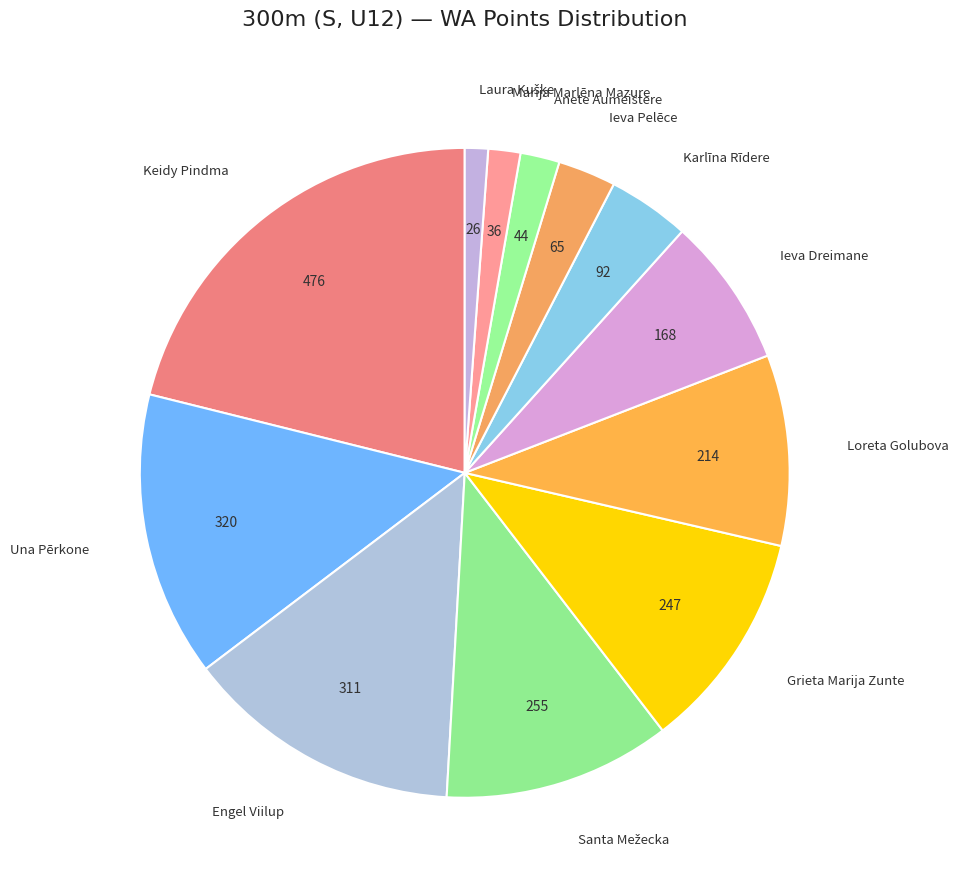

Count the number of slices in the pie.

12